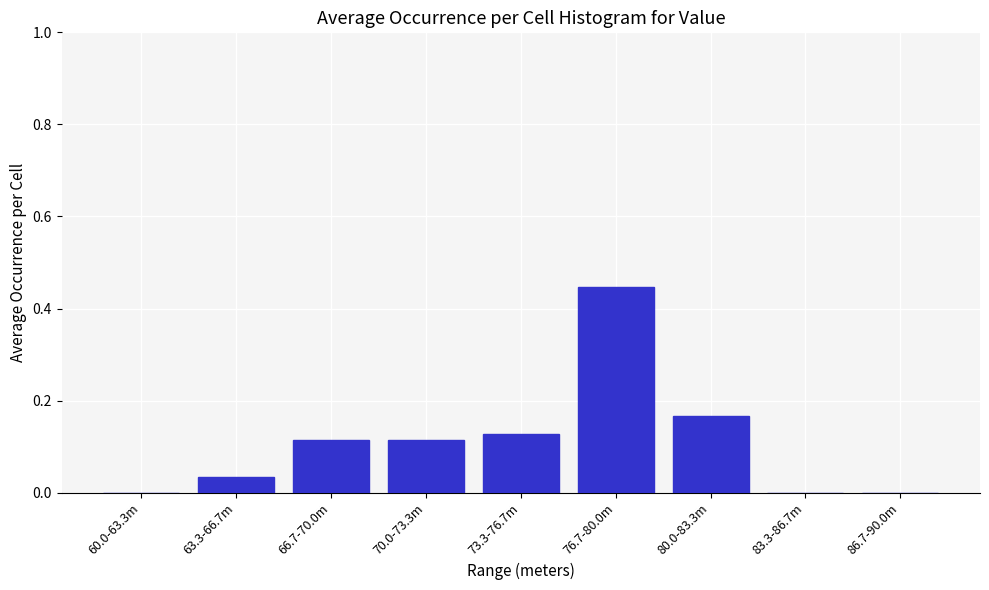

Which label corresponds to the largest value in the chart?

76.7-80.0m